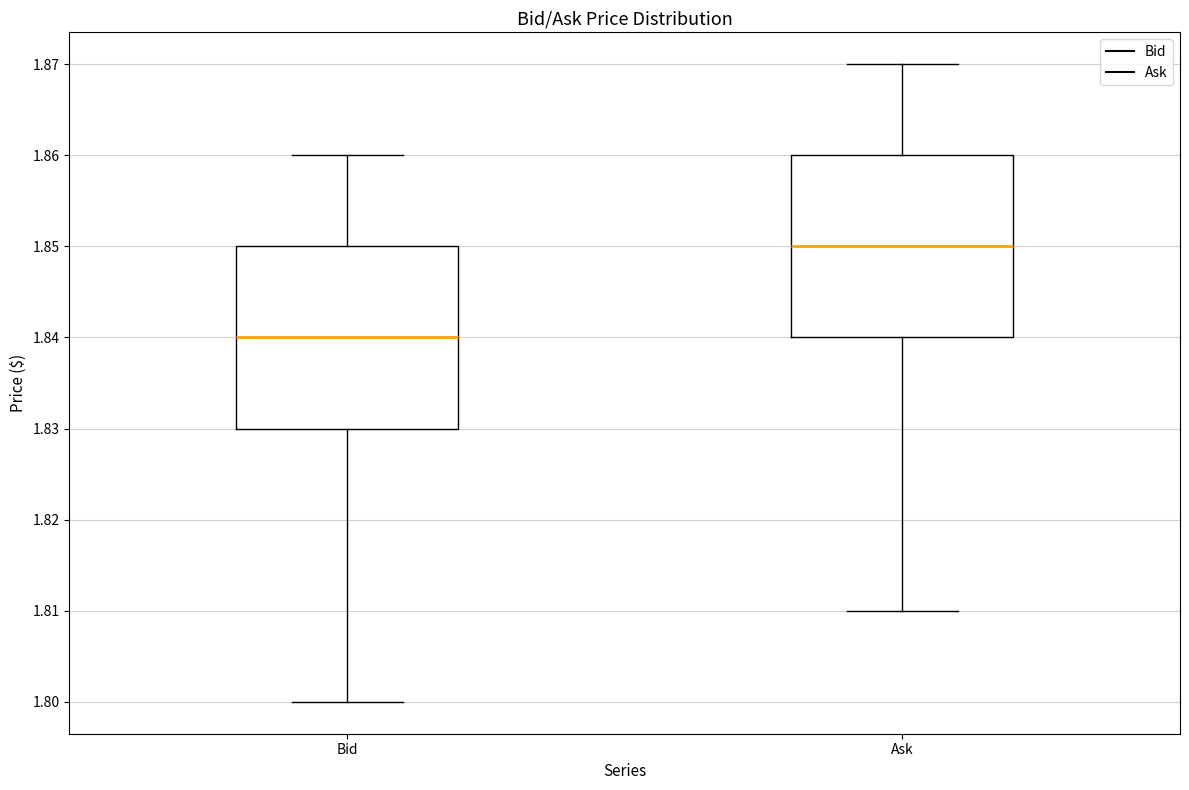

Reading left to right, transcribe this box plot: for each box, give where its median line is, the range the box spans, and where its two whiskers end, as read against the y-axis. The values are not printed on the chart, so give them approximately, as read against the axis.

Bid: median 1.84, box 1.83 to 1.85, whiskers 1.80 to 1.86
Ask: median 1.85, box 1.84 to 1.86, whiskers 1.81 to 1.87